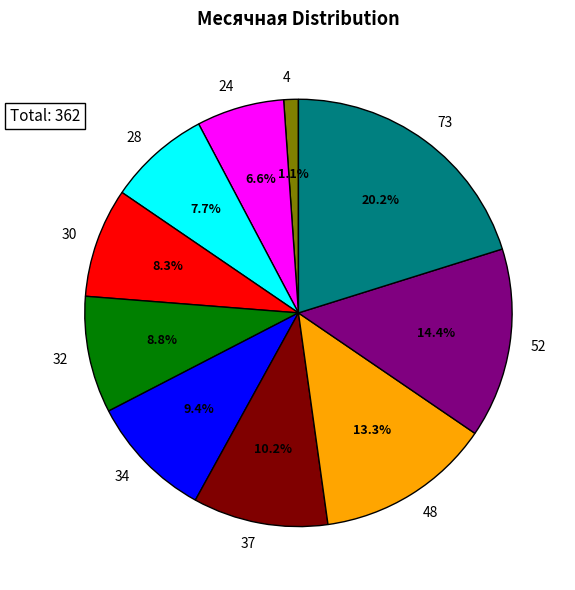

To the nearest percent, what is the difference between the 52 and 32 slice percentages?

6%